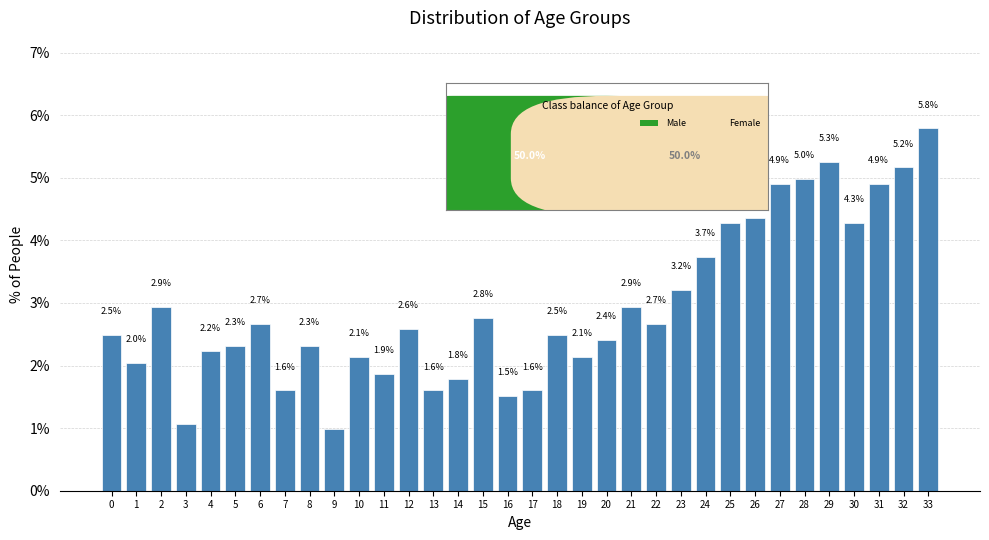

The chart shows a value of 2.3 at 5. True or false?

True